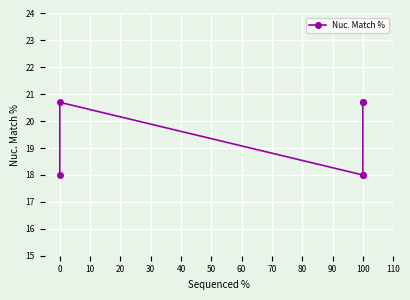

What is the maximum value shown in the chart?

20.7